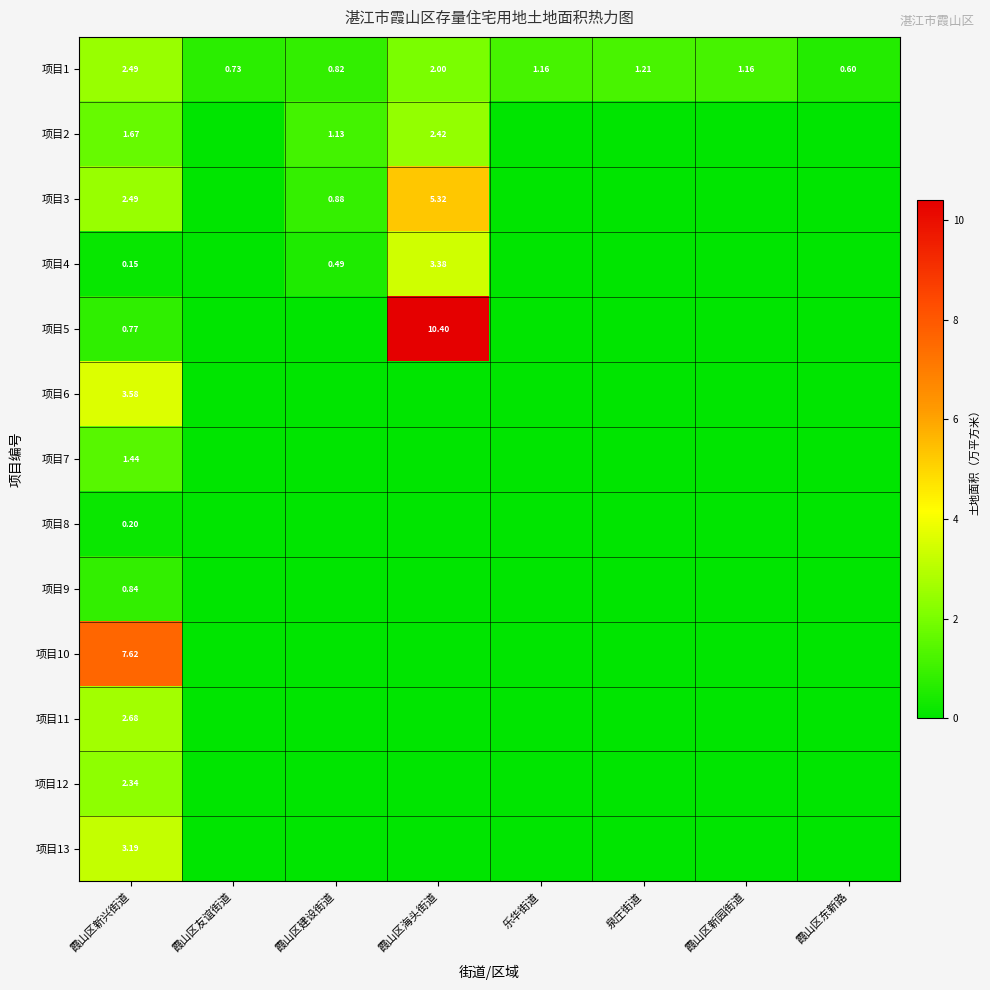

What is the difference between the maximum and second lowest values in the 项目2 series?

2.4